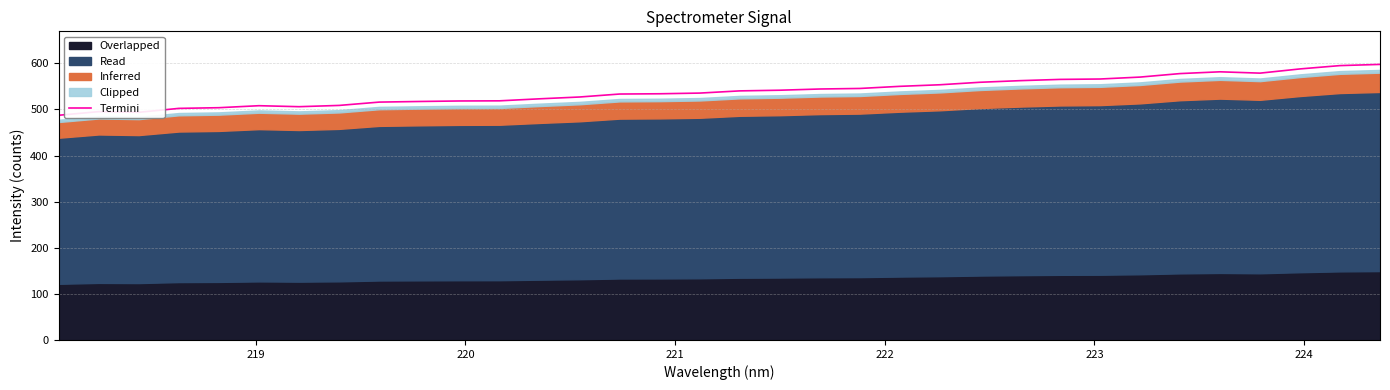

What is the maximum value for Termini?

597.6